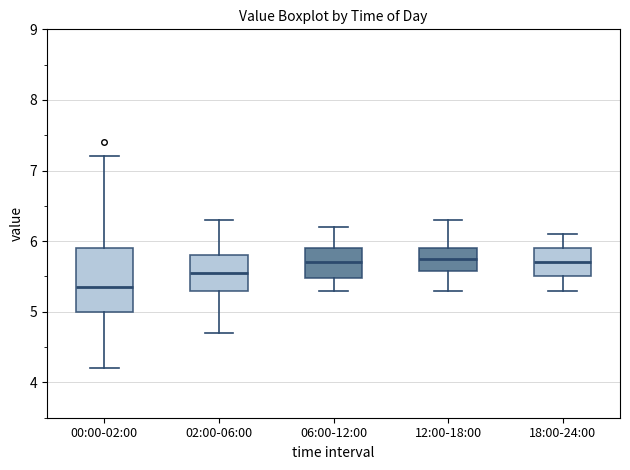

Which box is the tallest, from its lower edge to its upper edge?

00:00-02:00